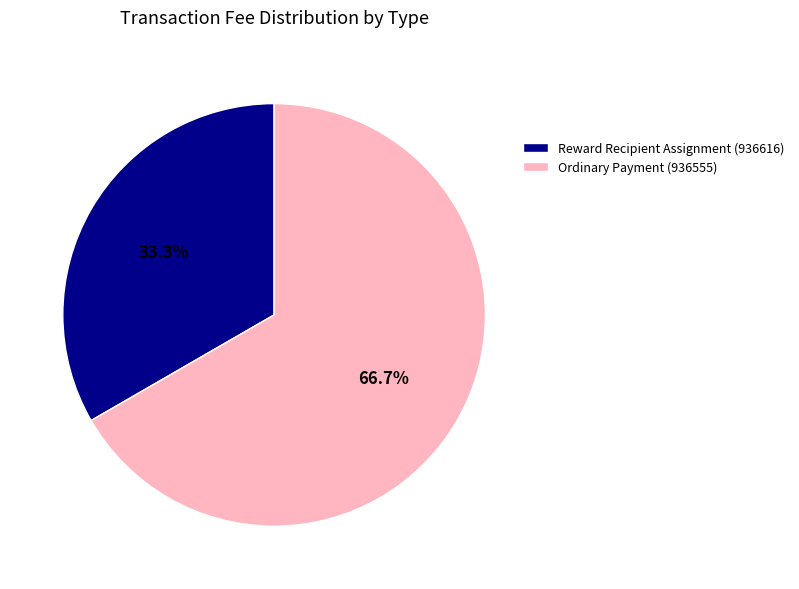

How many slices are in this pie chart?

2